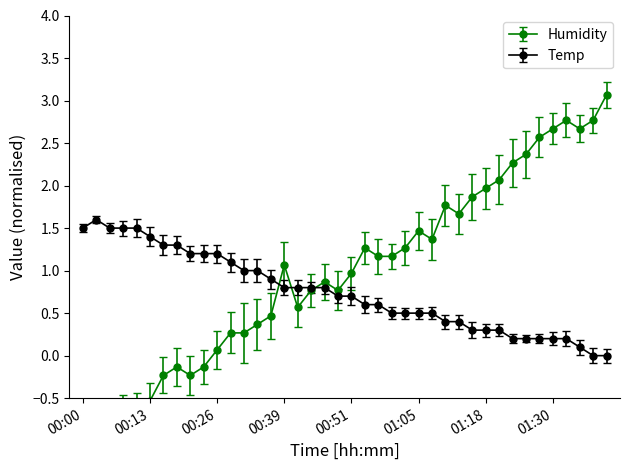

What is the label of the 32nd point from the right?

00:21